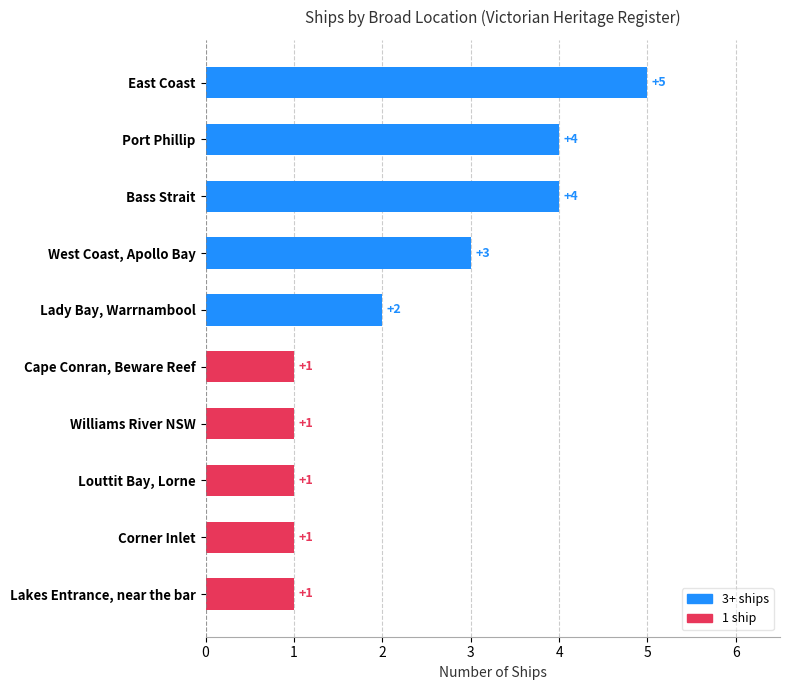

What is the sum of all values?

23